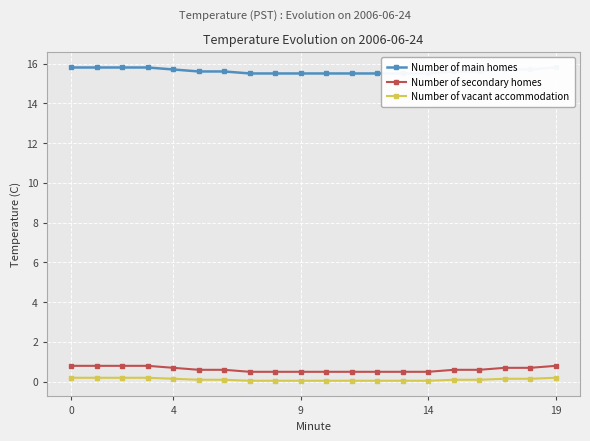

Which series has the widest spread of values?

Number of main homes